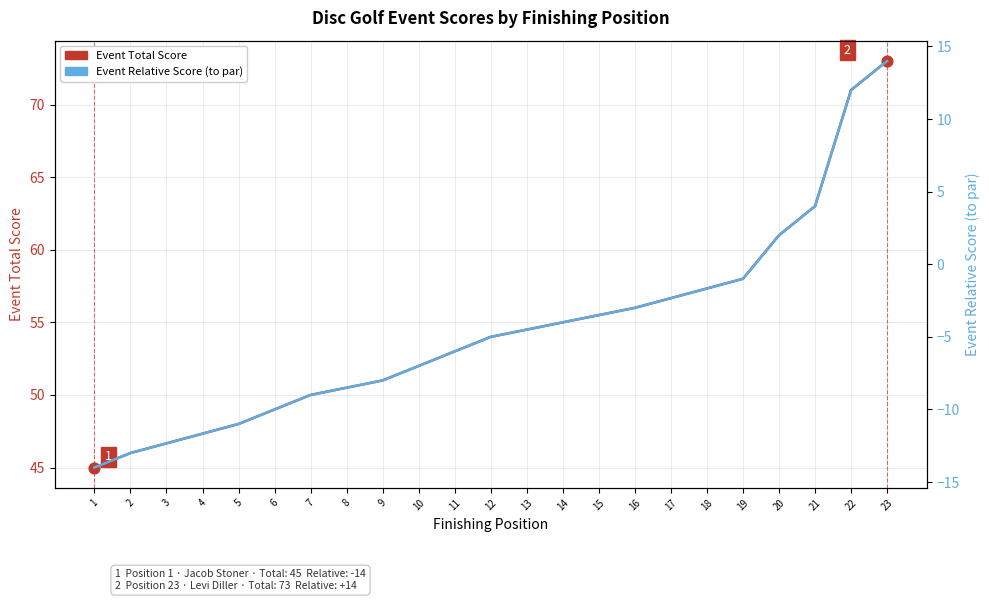

Which series has the largest total across all categories?

Event Total Score